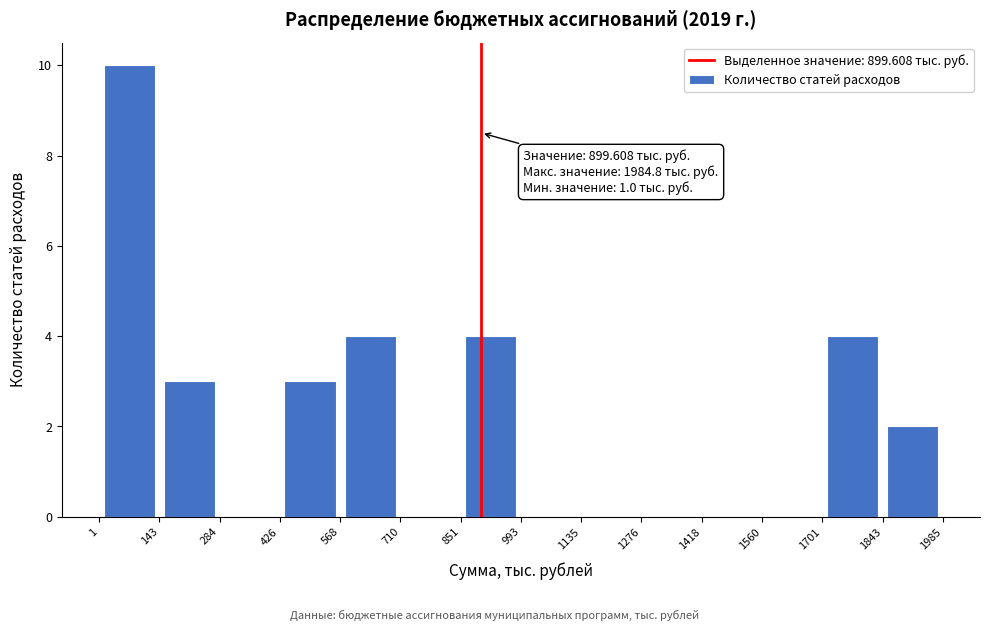

Over which range of the x-axis is the bar tallest?

1 to 143